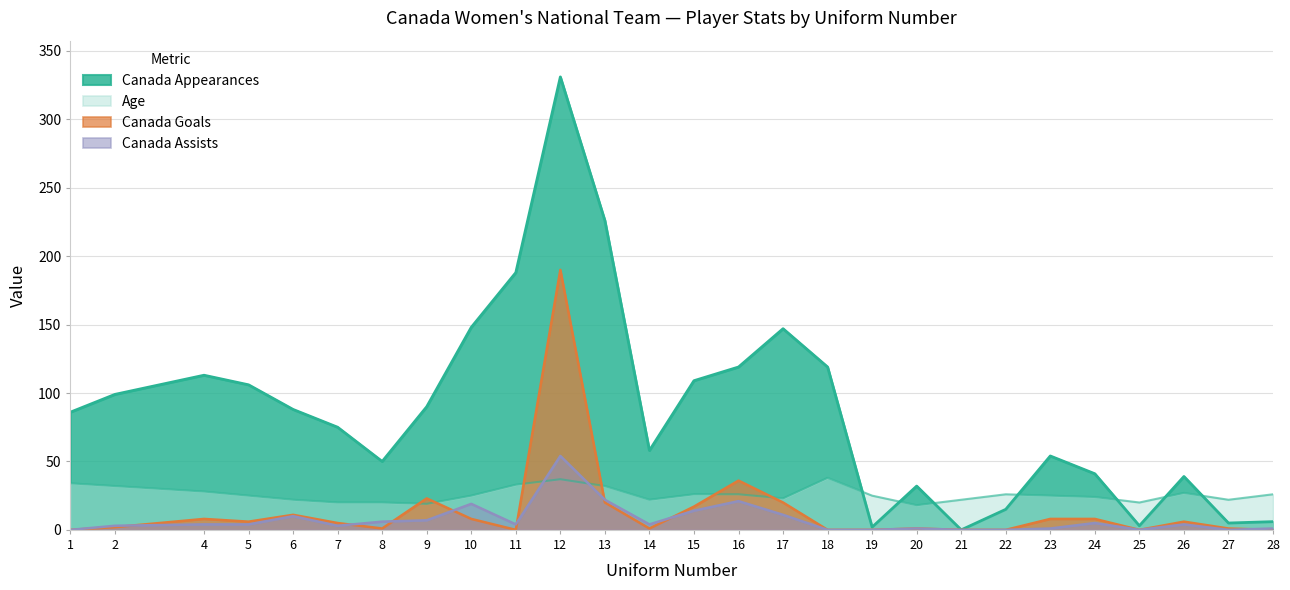

Where do Age and Canada Goals first cross each other?

8 and 9